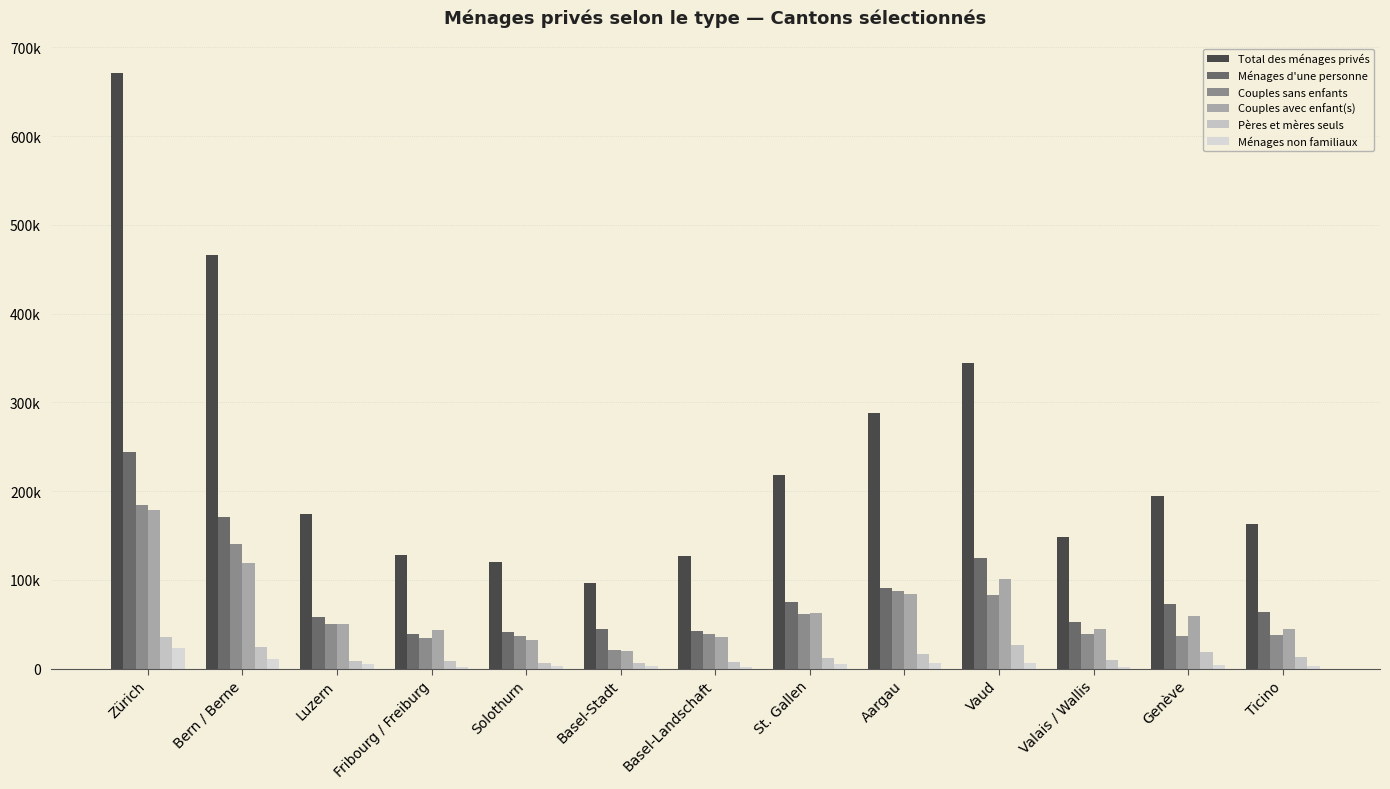

At which category does the chart reach its minimum across all series?

Valais / Wallis